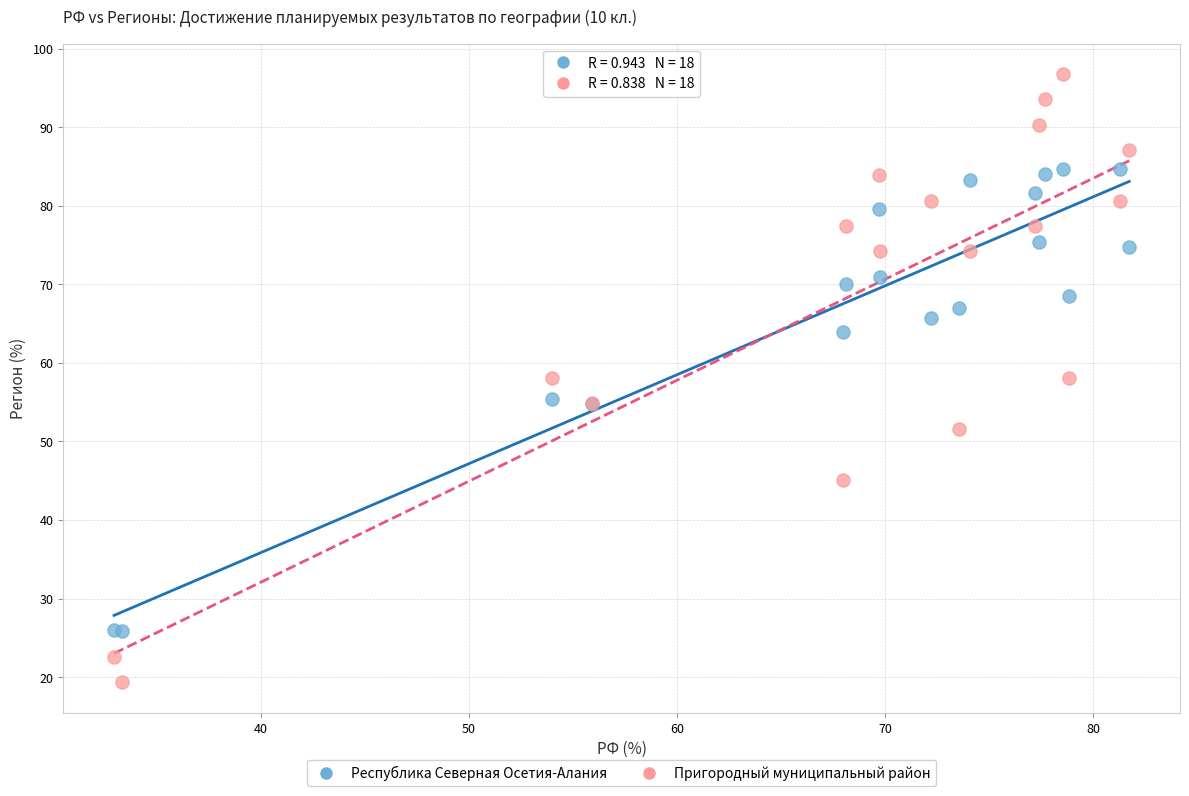

Which series has the largest Y range (max minus min)?

Пригородный муниципальный район